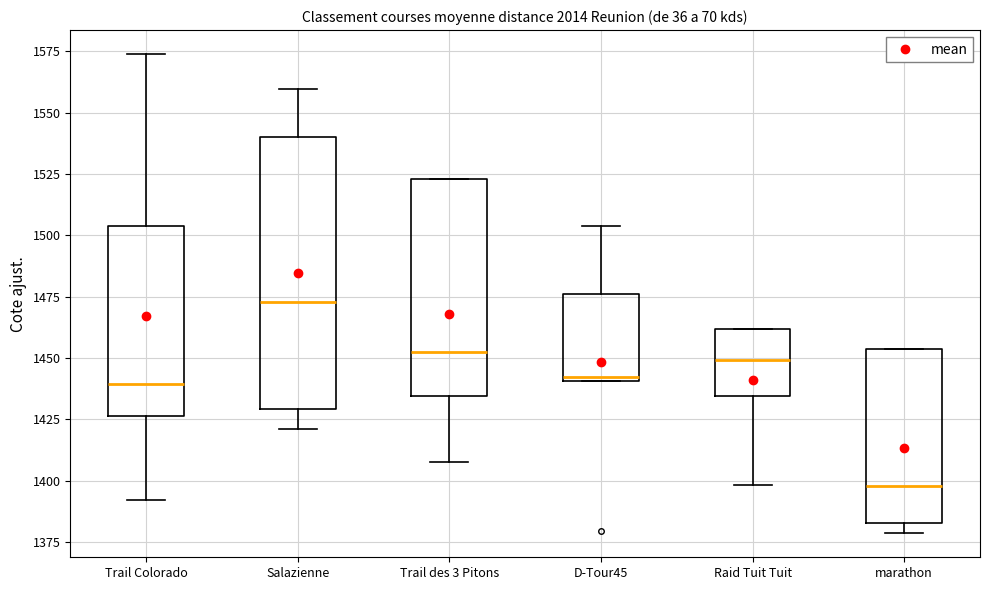

Reading left to right, transcribe this box plot: for each box, give where its median line is, the range the box spans, and where its two whiskers end, as read against the y-axis. The values are not printed on the chart, so give them approximately, as read against the axis.

Trail Colorado: median 1440, box 1425 to 1505, whiskers 1390 to 1575
Salazienne: median 1475, box 1430 to 1540, whiskers 1420 to 1560
Trail des 3 Pitons: median 1455, box 1435 to 1525, whiskers 1410 to 1525
D-Tour45: median 1440 (just above the box's lower edge), box 1440 to 1475, whiskers 1440 to 1505
Raid Tuit Tuit: median 1450, box 1435 to 1460, whiskers 1400 to 1460
marathon: median 1400, box 1385 to 1455, whiskers 1380 to 1455